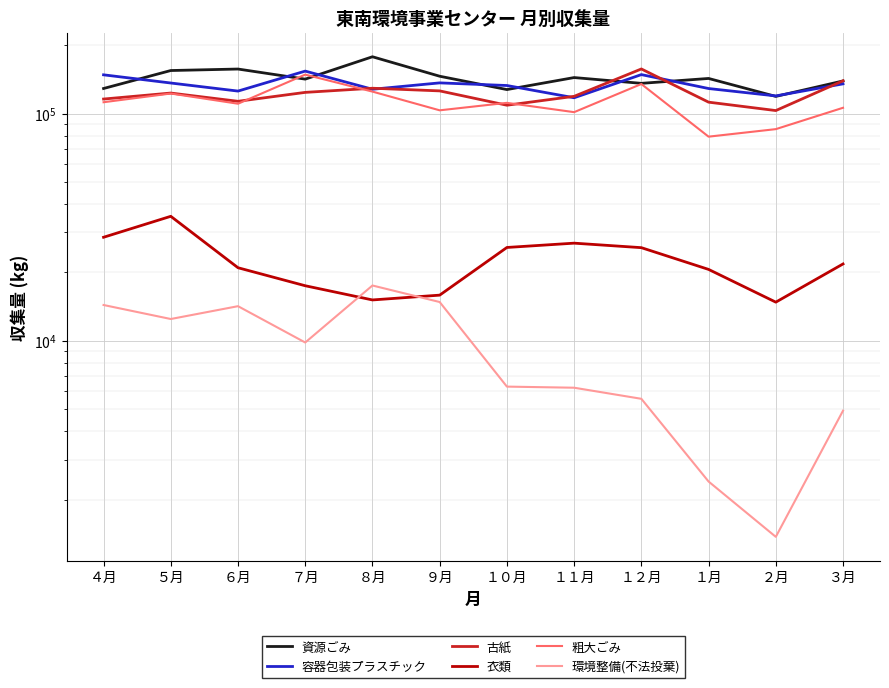

What is the total value across all series at １１月?

514777